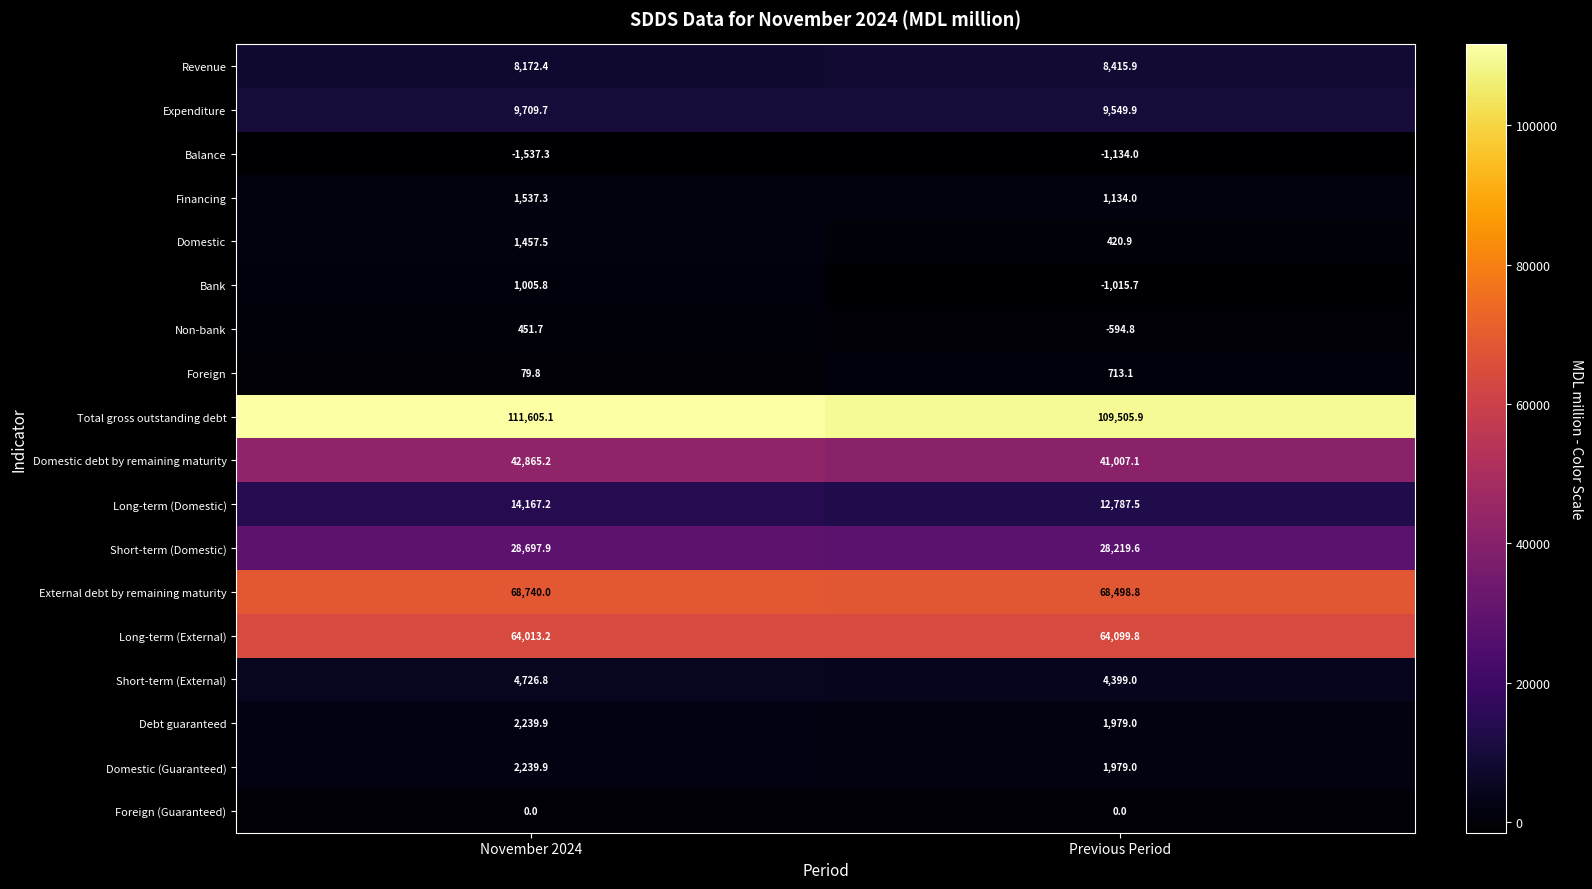

How many data points does each series have?

2